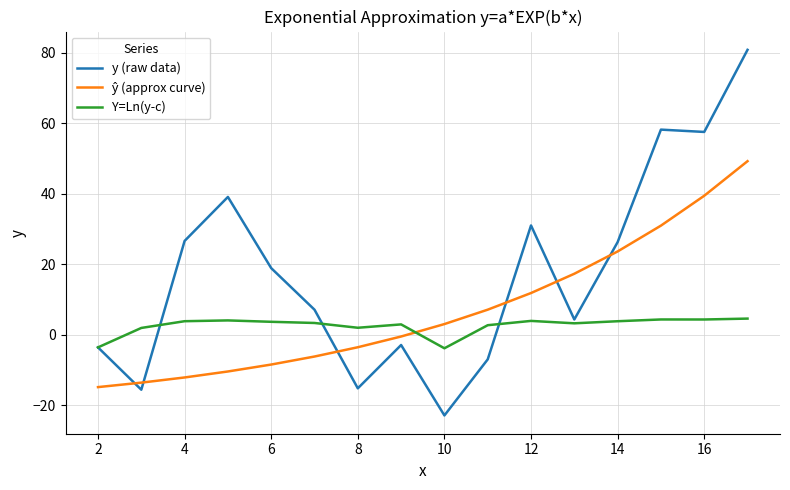

Which series has the largest total across all categories?

y (raw data)